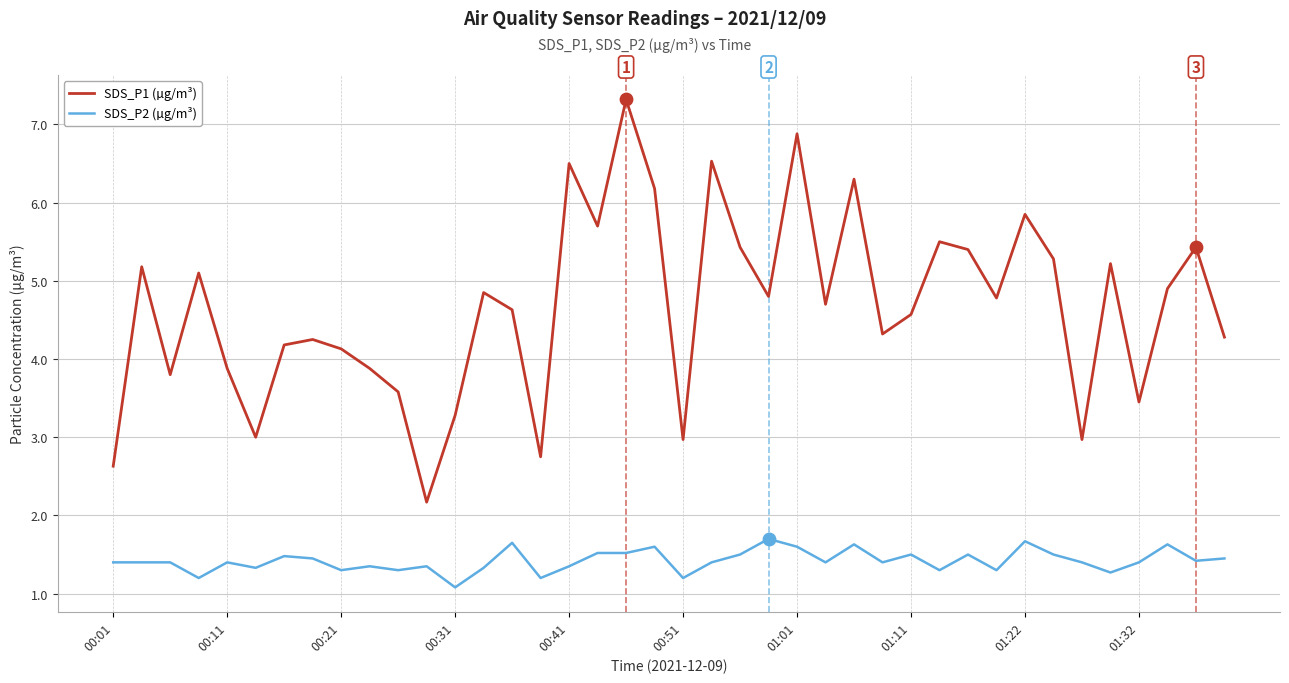

Which series has the widest spread of values?

SDS_P1 (µg/m³)